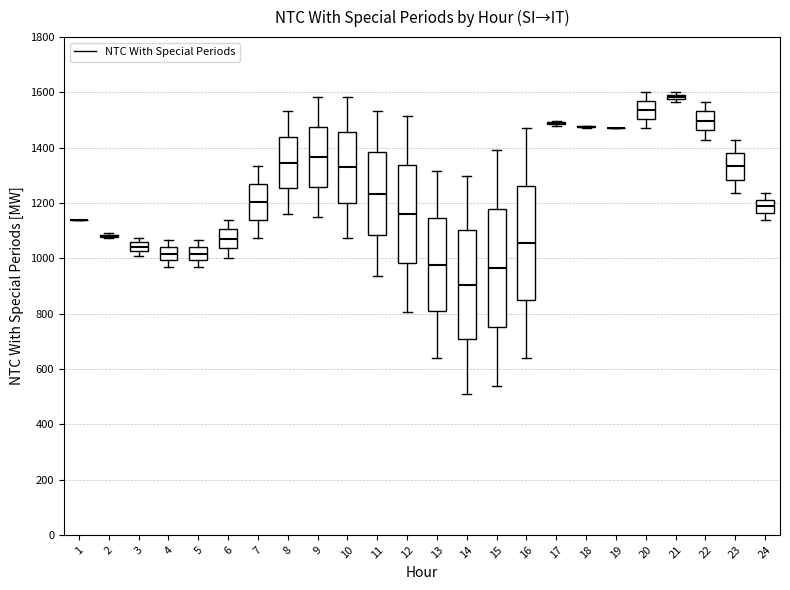

Where does the median line of the box at x = 10 sit on the y-axis? The values are not printed on the chart, so give them approximately, as read against the axis.

1320